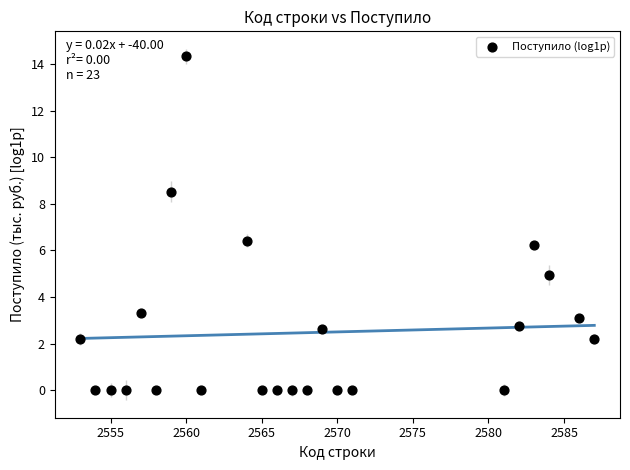

What is the range of Y values (max minus min)?

14.3